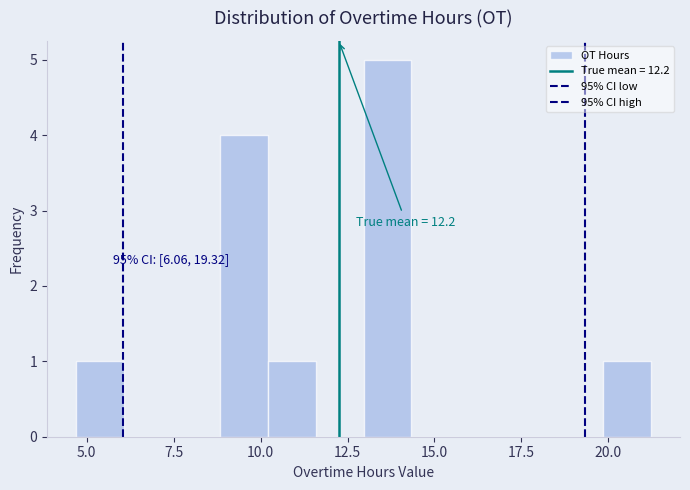

Read against the x-axis, roughly where is the centre of the tallest bar?

13.5